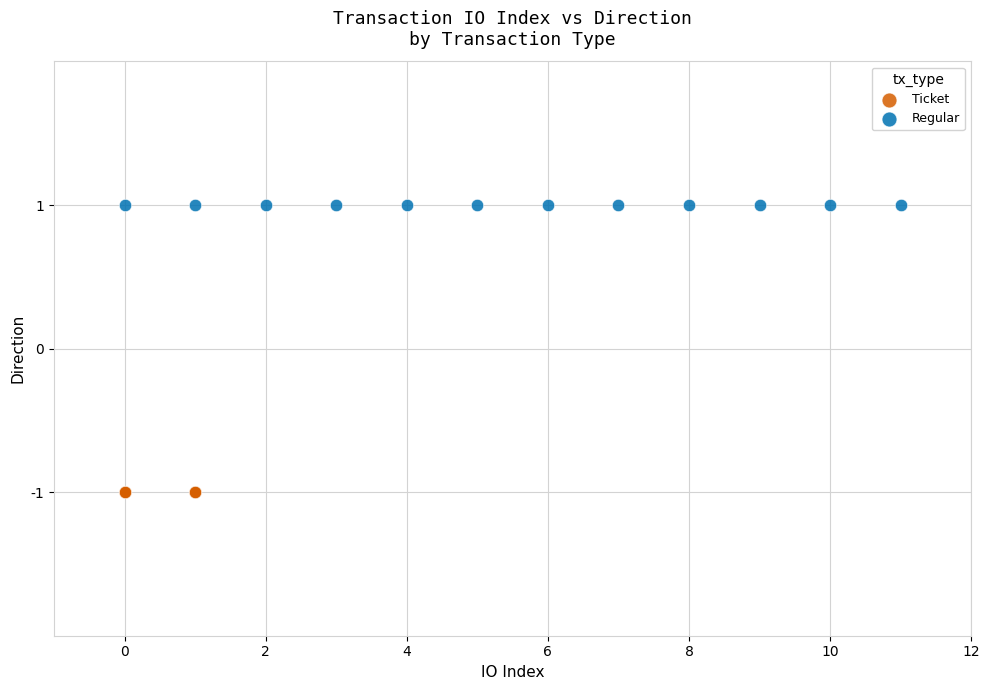

Which series reaches the minimum Y coordinate?

Ticket